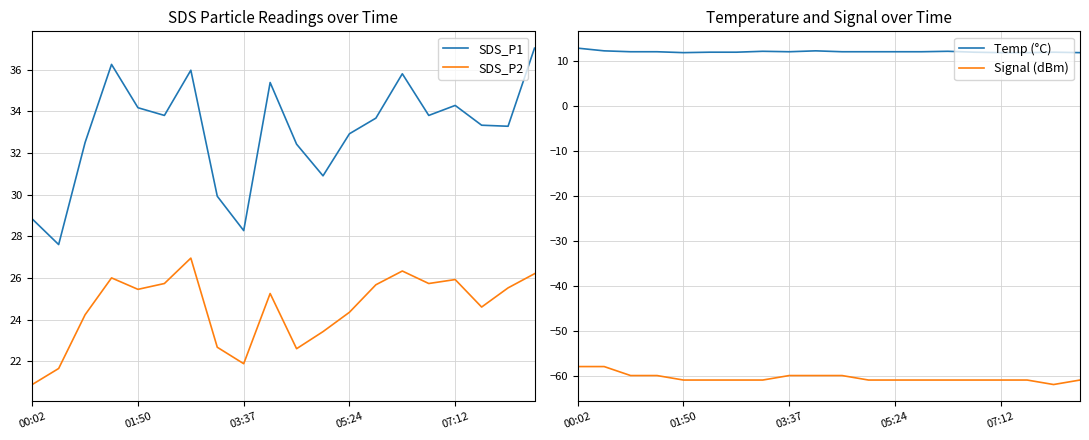

At which label does SDS_P2 reach its minimum?

00:02